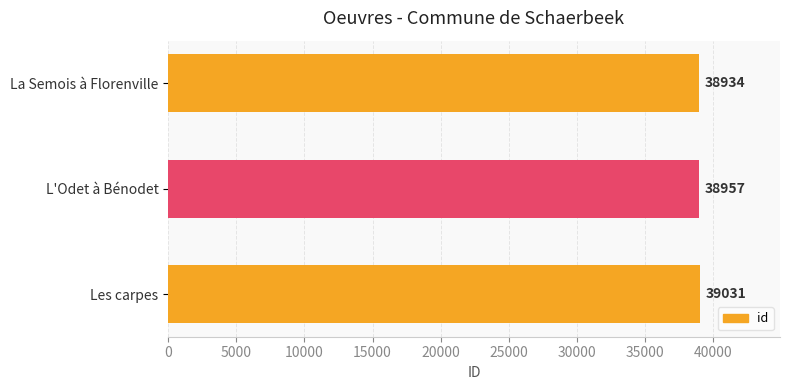

What is the ratio of the value at L'Odet à Bénodet to the value at La Semois à Florenville?

1.0